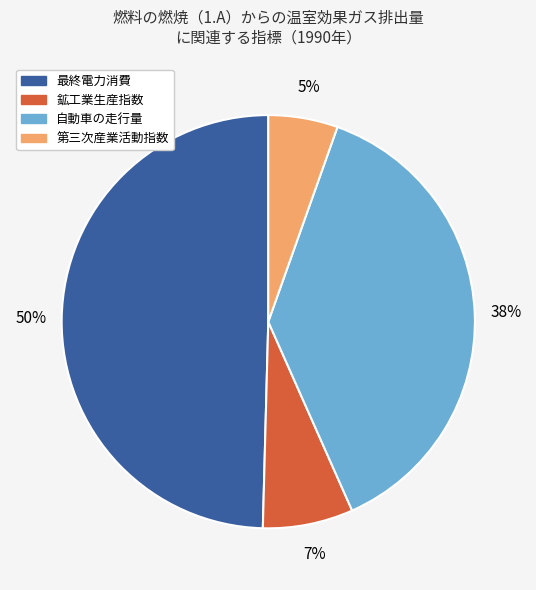

Which category has the smallest portion of the pie?

第三次産業活動指数